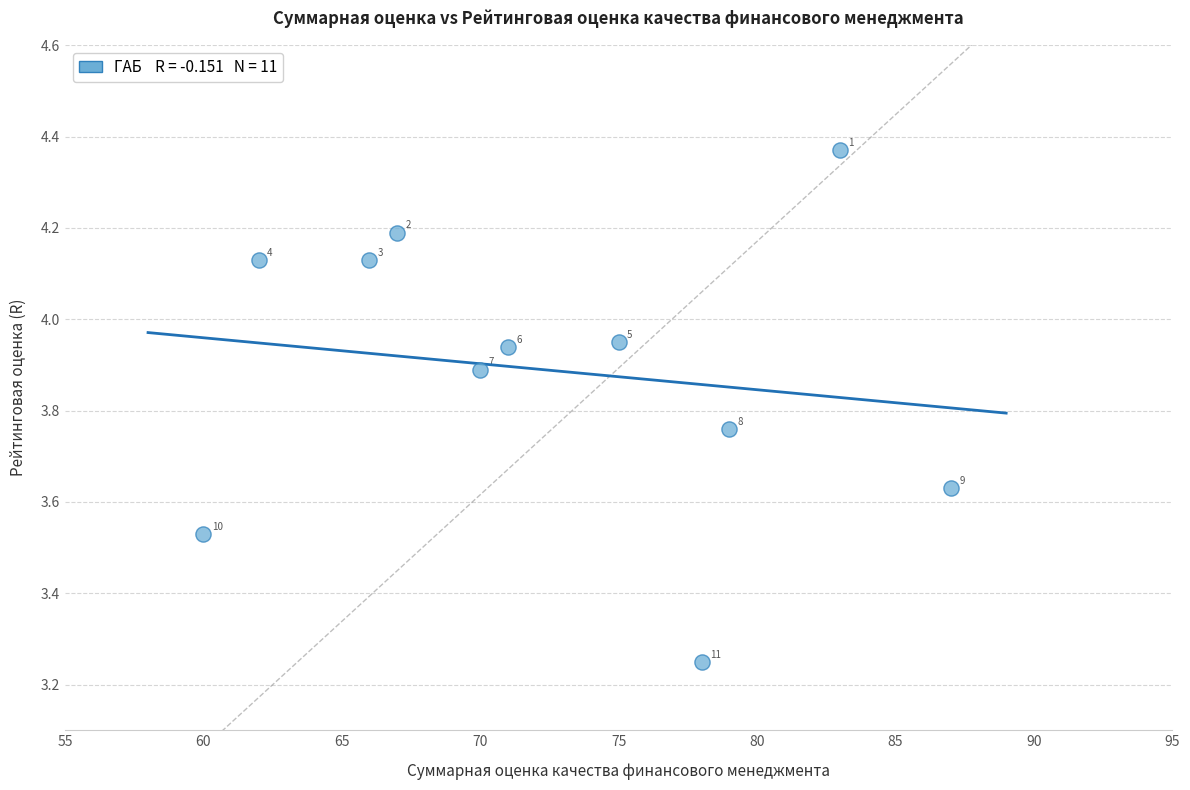

What is the average X value?

72.5